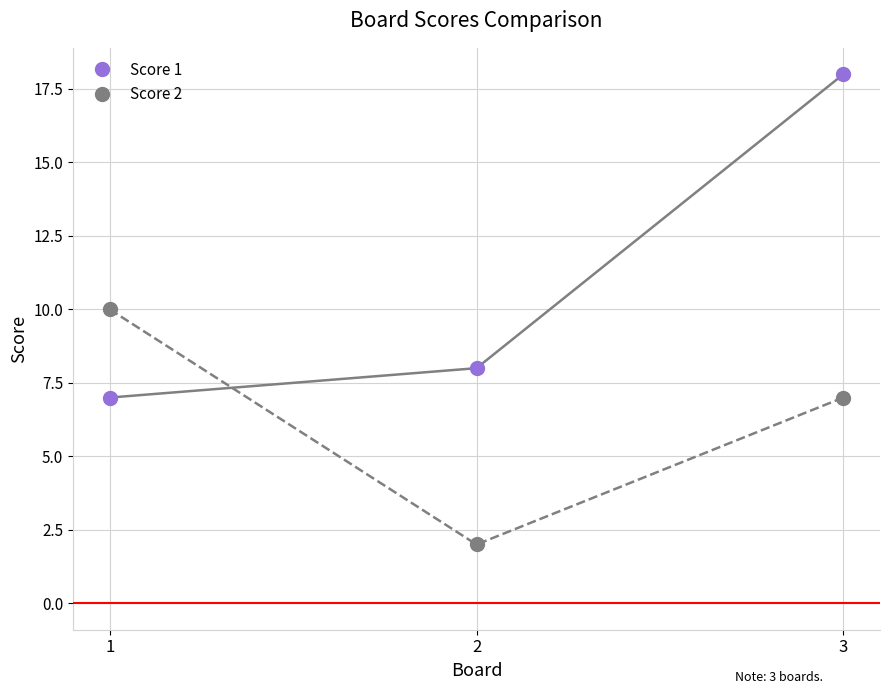

Is the value of Score 2 at 3 greater than the value of Score 1 at 3?

No